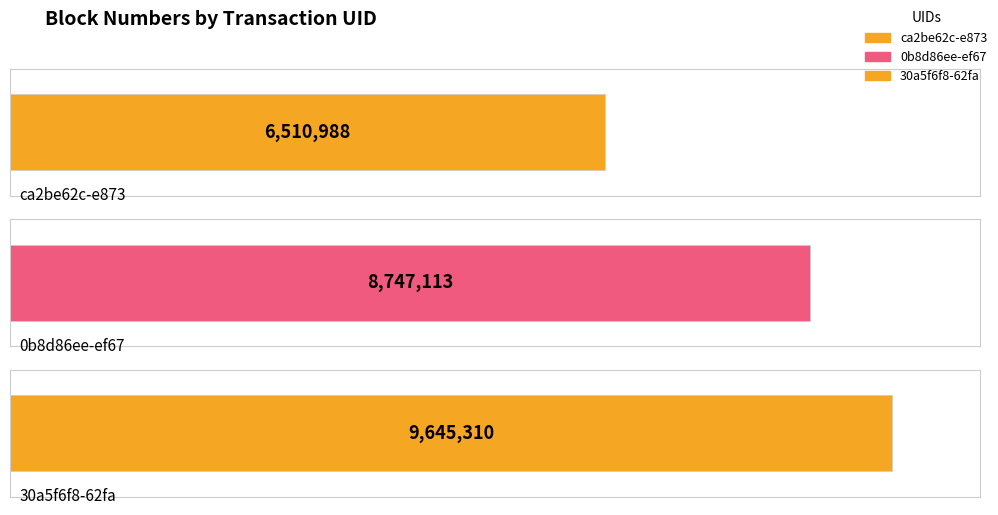

List the labels in order of value, largest first.

30a5f6f8-62fa, 0b8d86ee-ef67, ca2be62c-e873